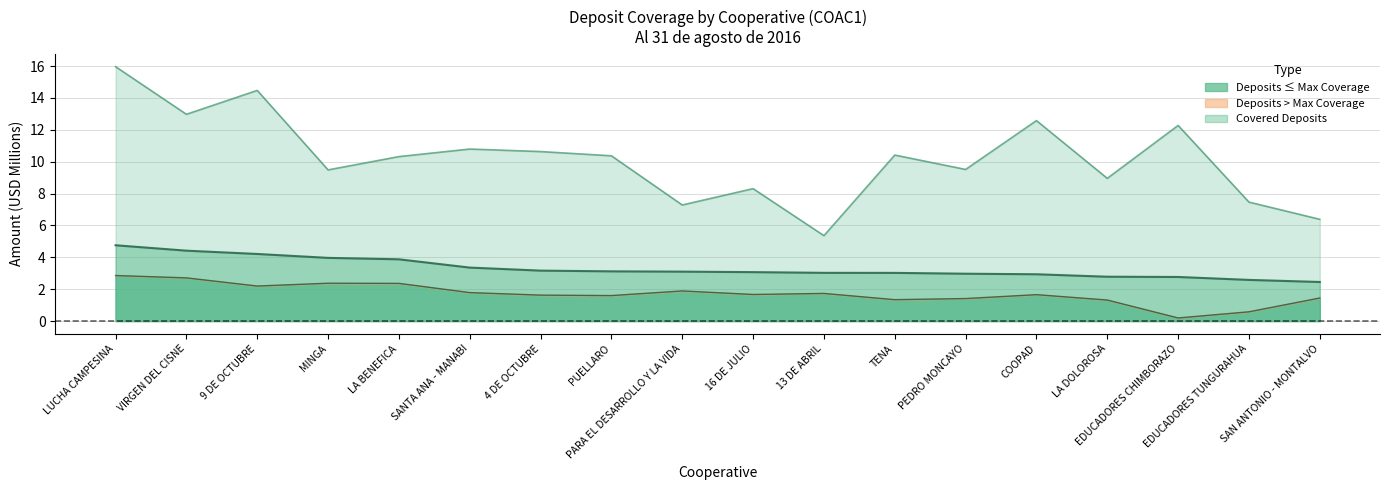

What position from the right is EDUCADORES TUNGURAHUA?

2